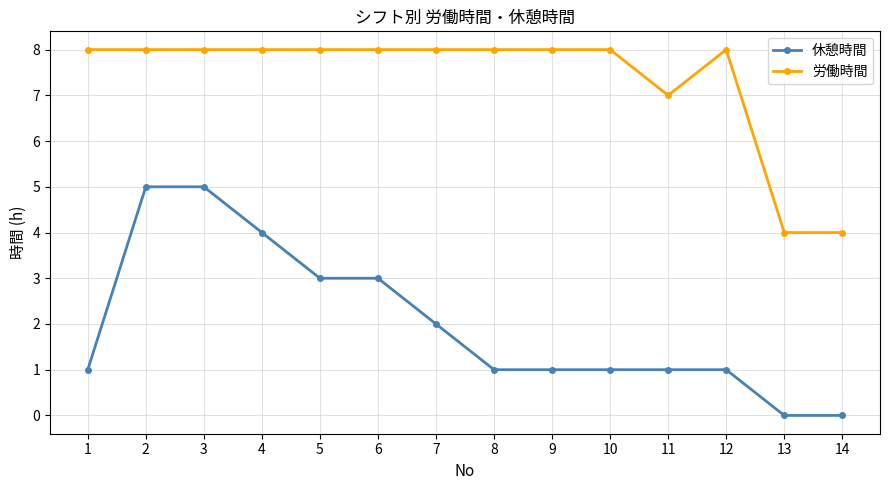

What is the difference between the 労働時間 values at 14 and 7?

4